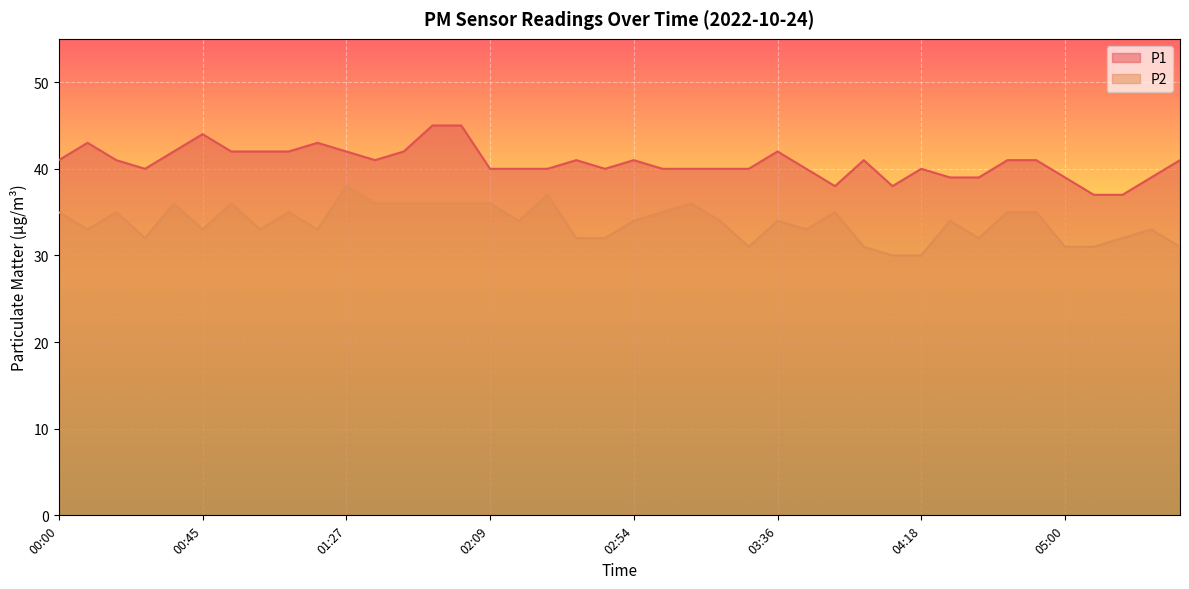

How many distinct data groups are displayed?

2